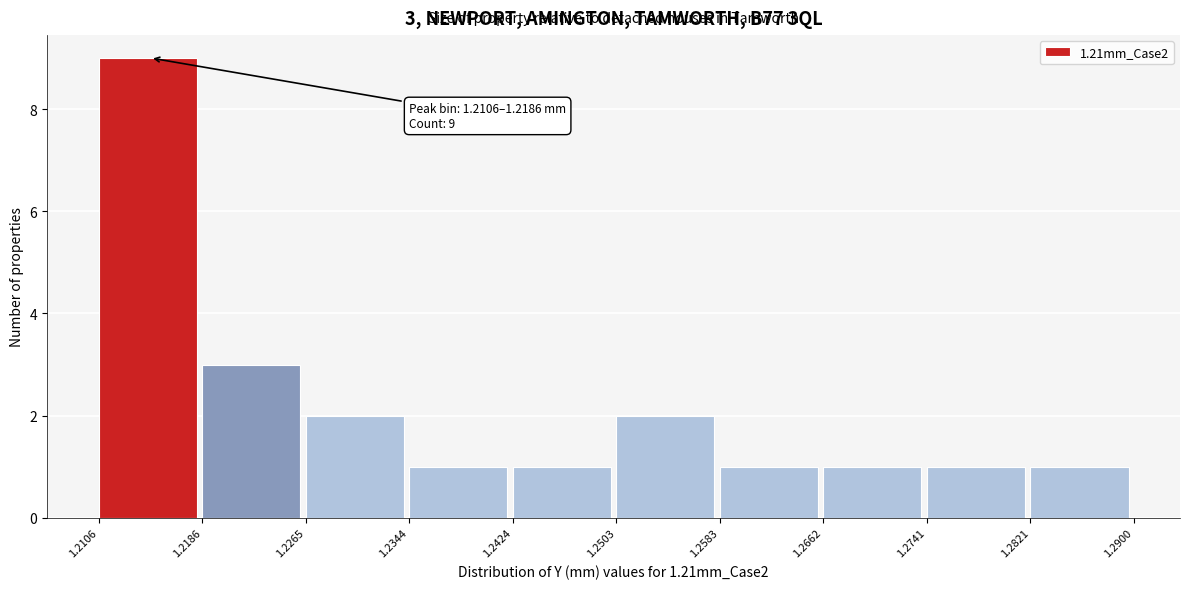

Over which range of the x-axis is the bar tallest?

1.2106 to 1.2186